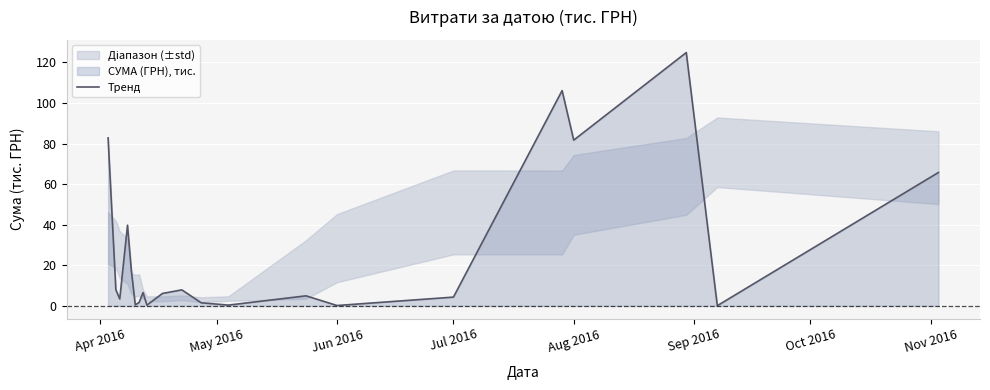

What is the highest value of the Тренд series?

124.9